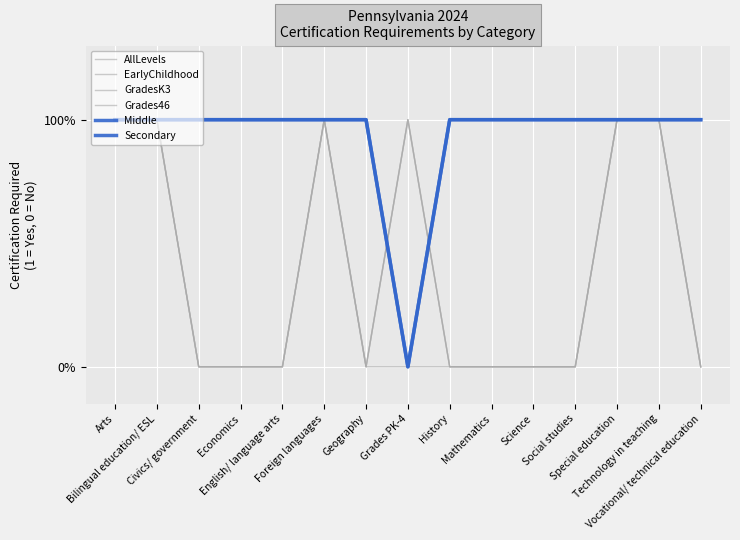

True or false: EarlyChildhood and Grades46 intersect in this chart.

False